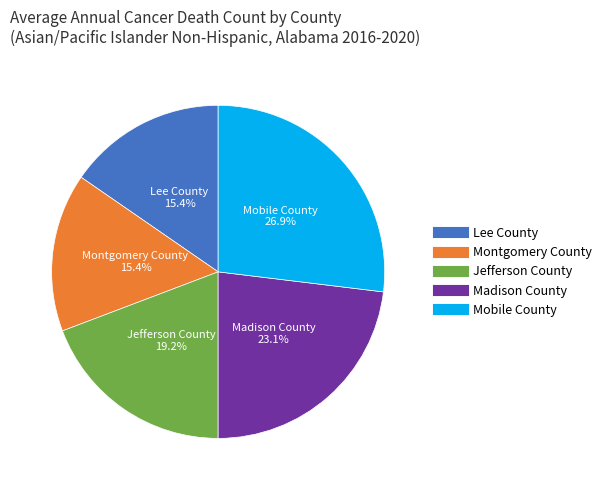

True or false: Jefferson County accounts for 19% of the total.

True